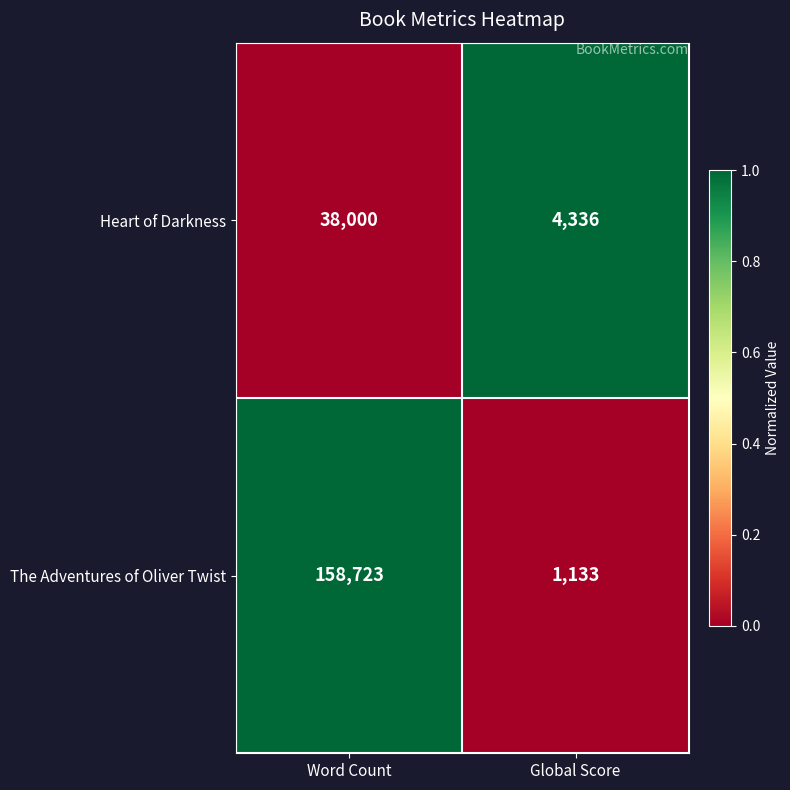

Reading left to right, extract all data points from this chart.

Heart of Darkness: Word Count=38000	Global Score=4336
The Adventures of Oliver Twist: Word Count=158723	Global Score=1133